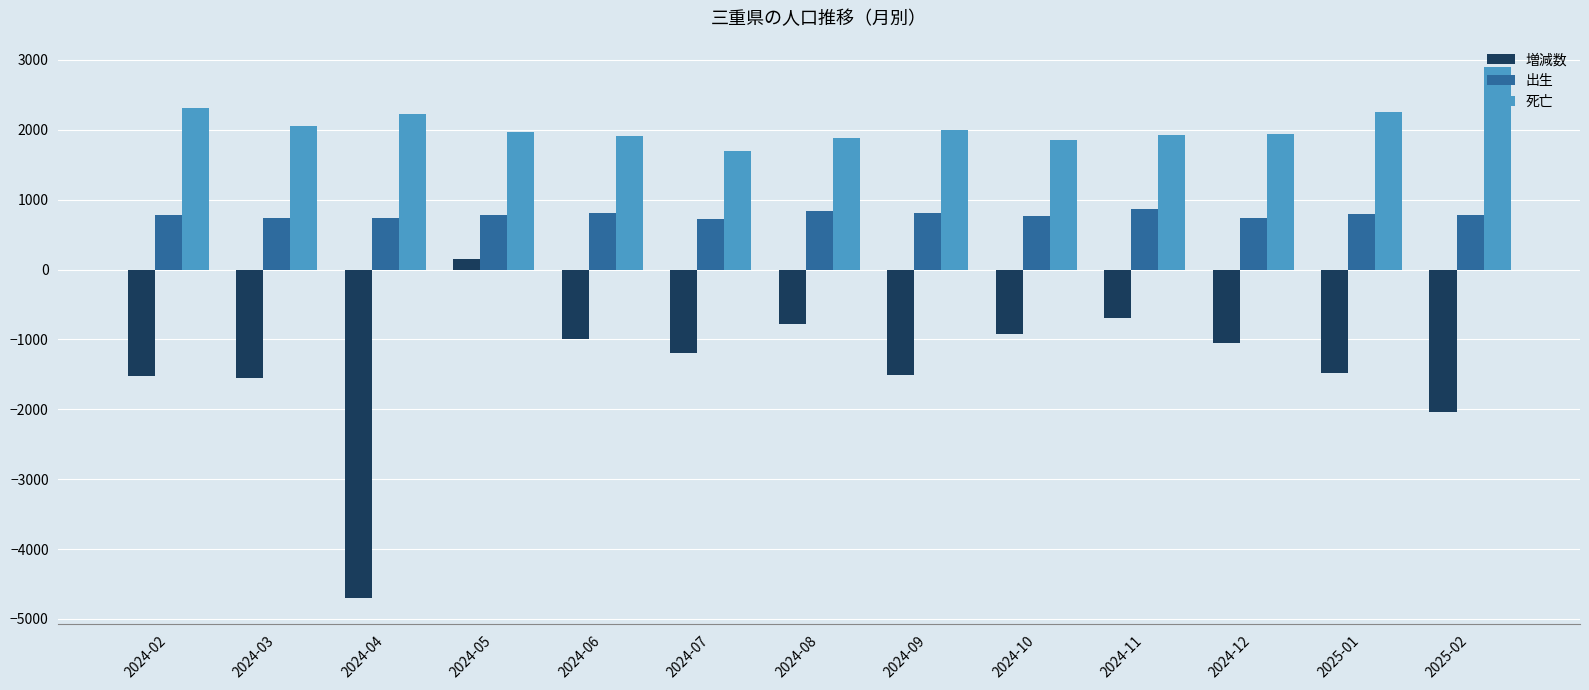

Does the chart contain stacked bars?

No